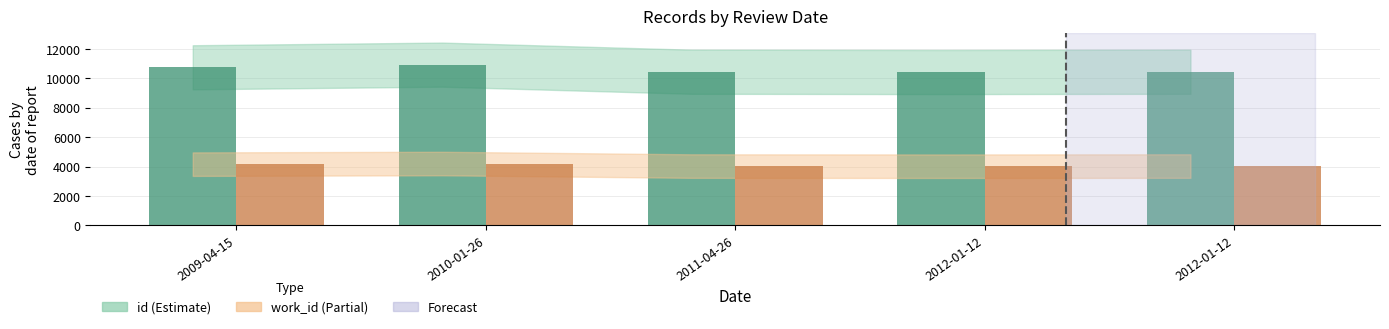

How many data points does each series have?

5